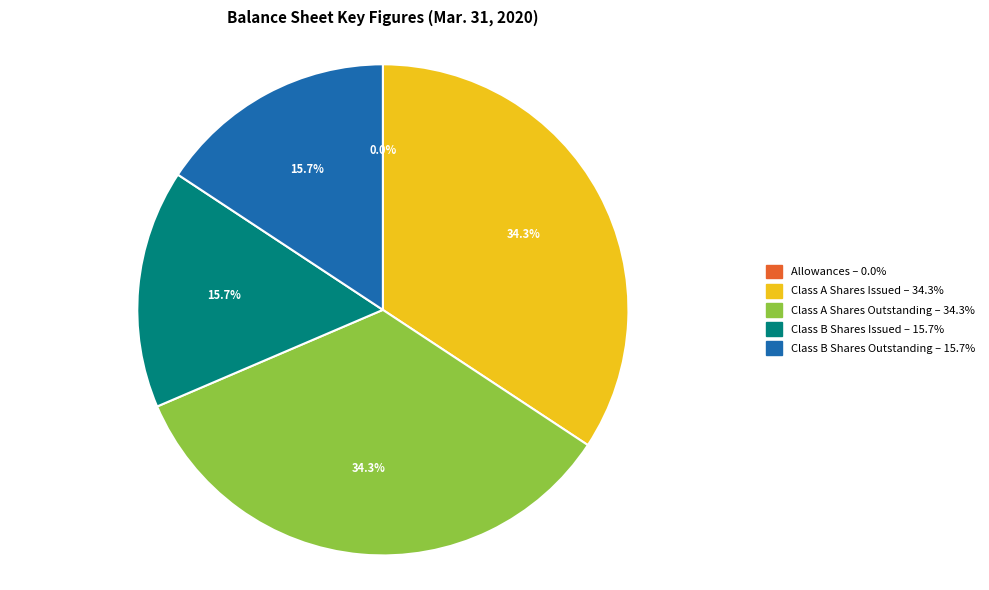

The Class B Shares Issued slice represents 23% of the pie. True or false?

False